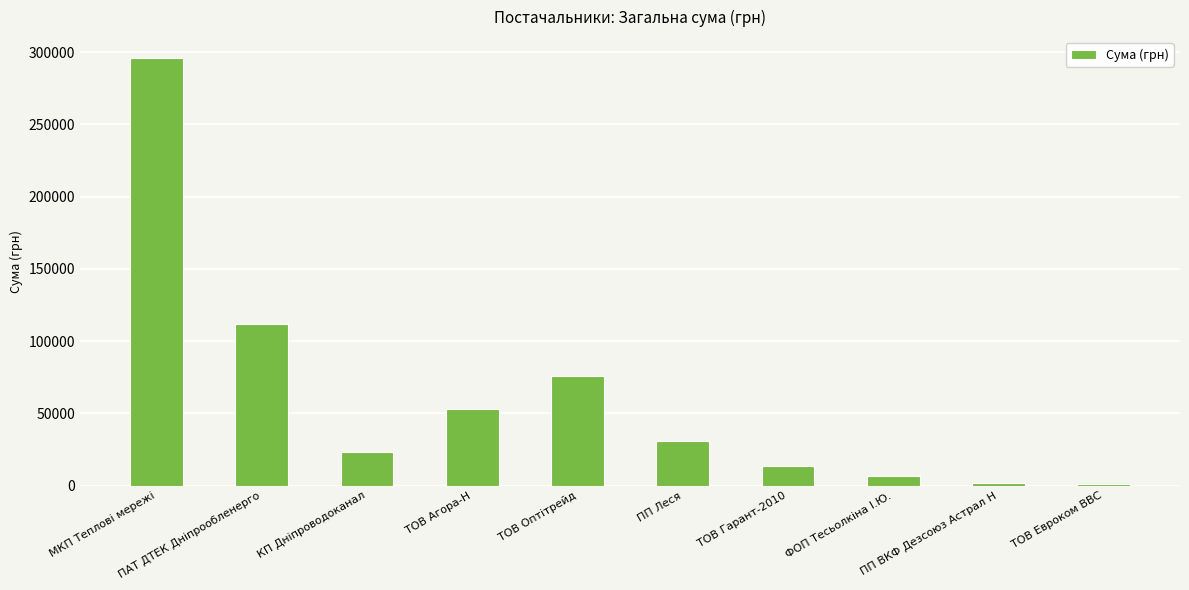

What is the value of the 7th bar from the left?

13809.0